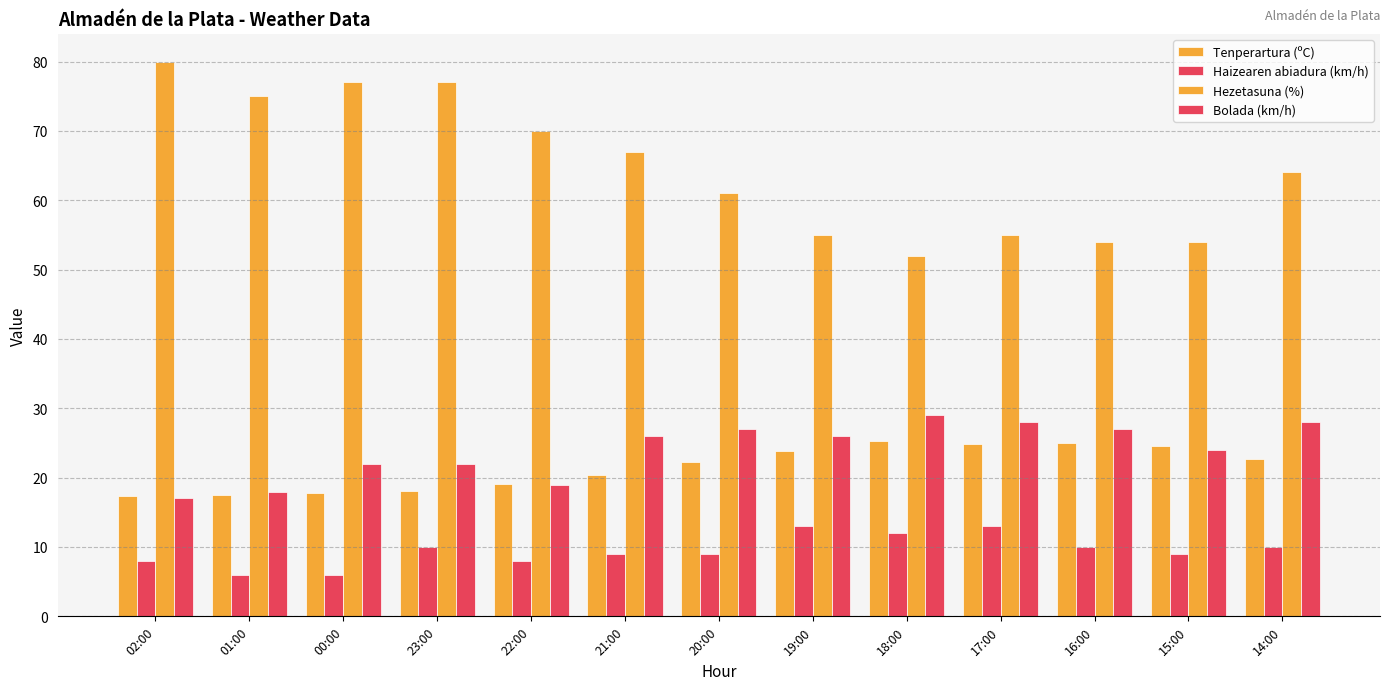

Rank the series at 18:00 from lowest to highest value.

Haizearen abiadura (km/h), Tenperartura (ºC), Bolada (km/h), Hezetasuna (%)